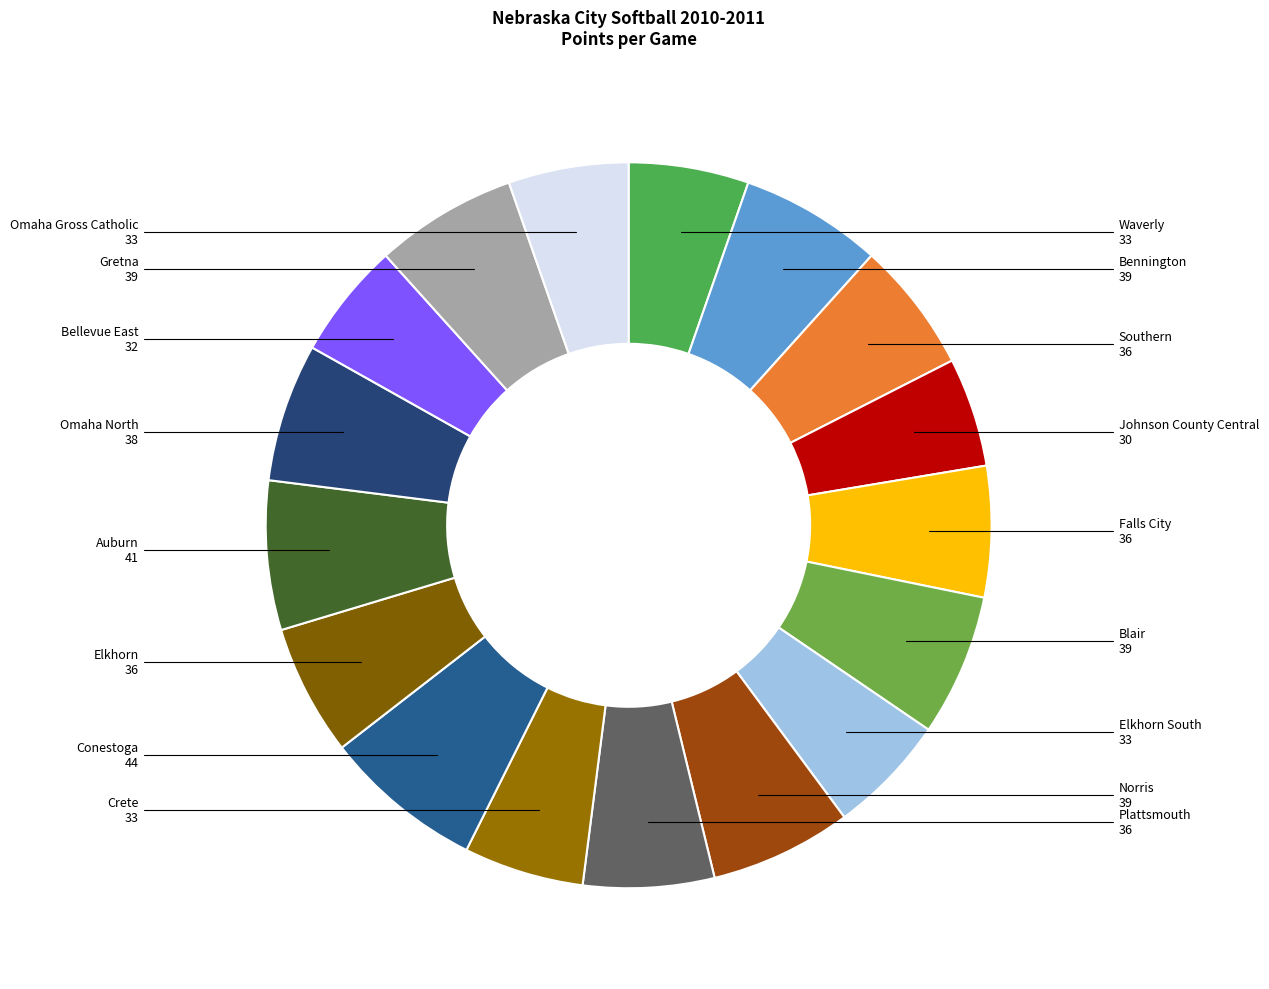

How many segments does this pie chart have?

17